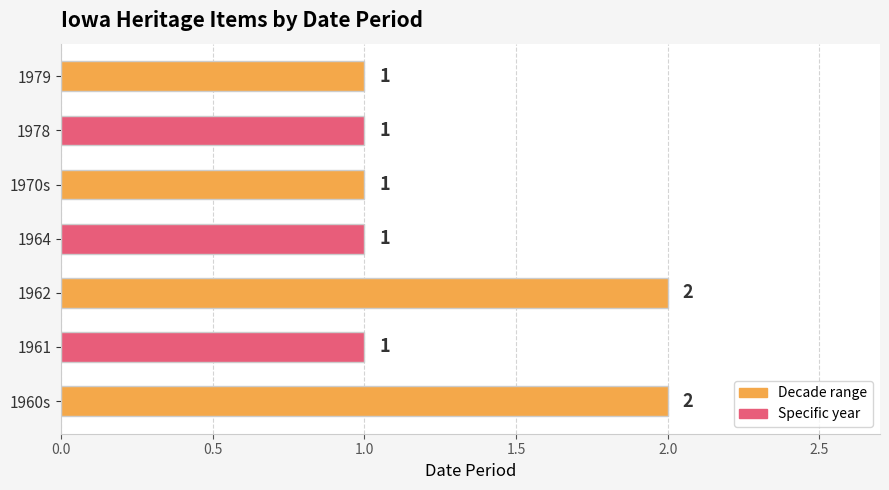

How many values are between 1 and 2?

7